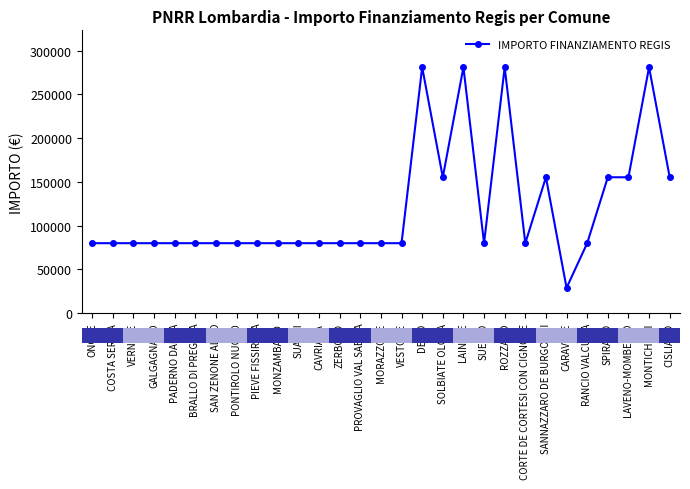

What is the approximate value at CORTE DE CORTESI CON CIGNONE?

79922